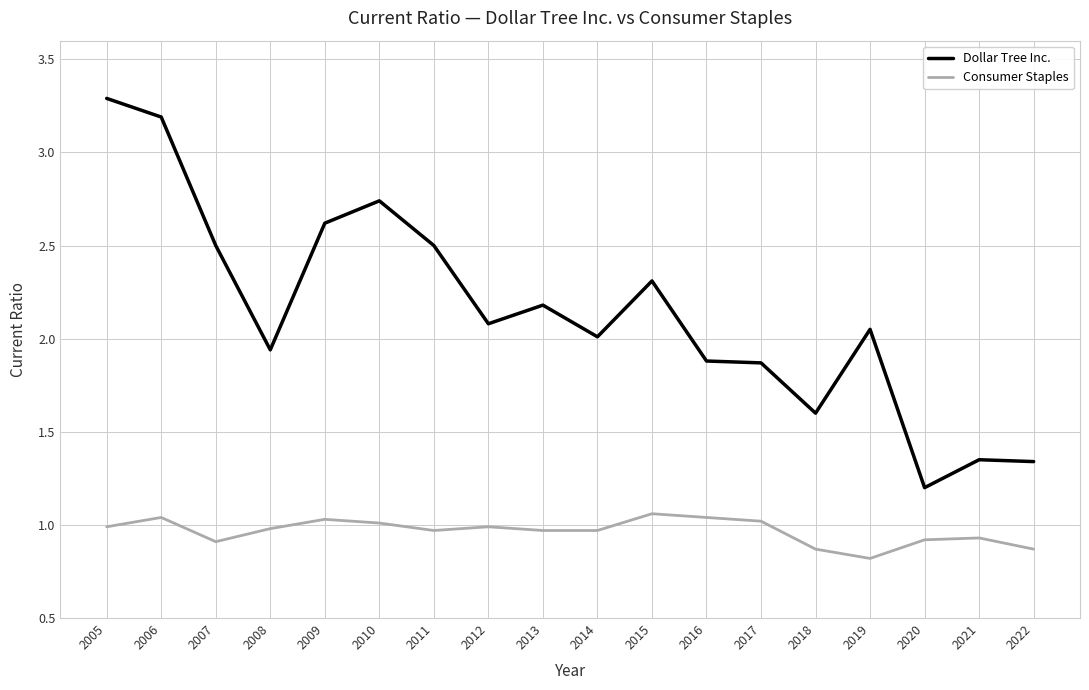

True or false: Dollar Tree Inc. has more than 2 points higher than both neighbors.

True